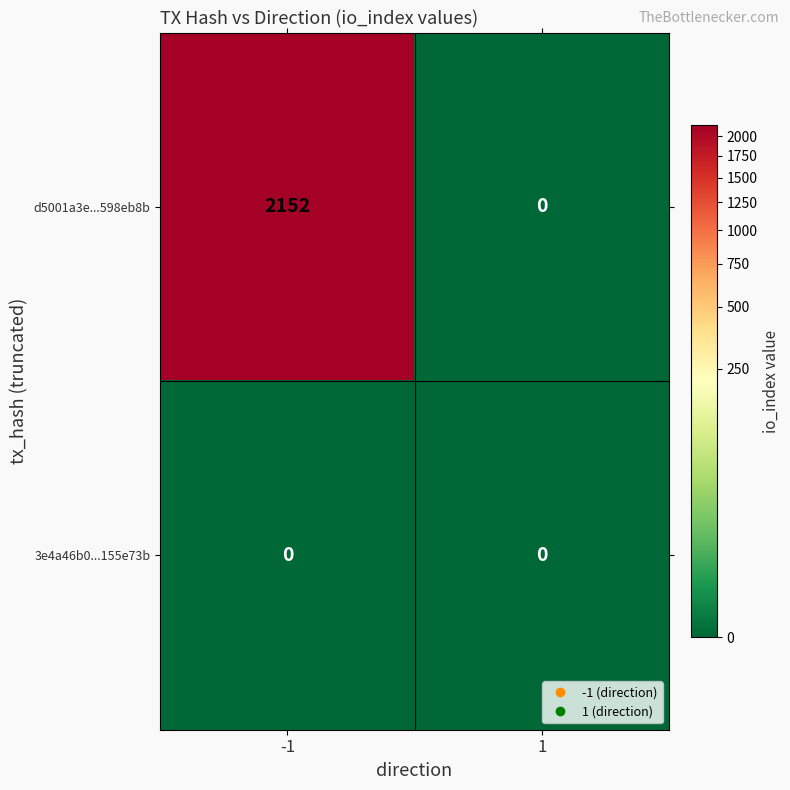

What is the average value of the d5001a3e...598eb8b series?

1076